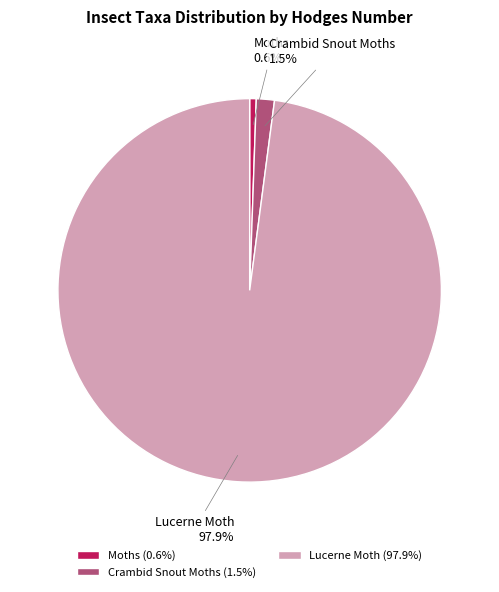

Which has a higher value, Crambid Snout Moths or Lucerne Moth?

Lucerne Moth